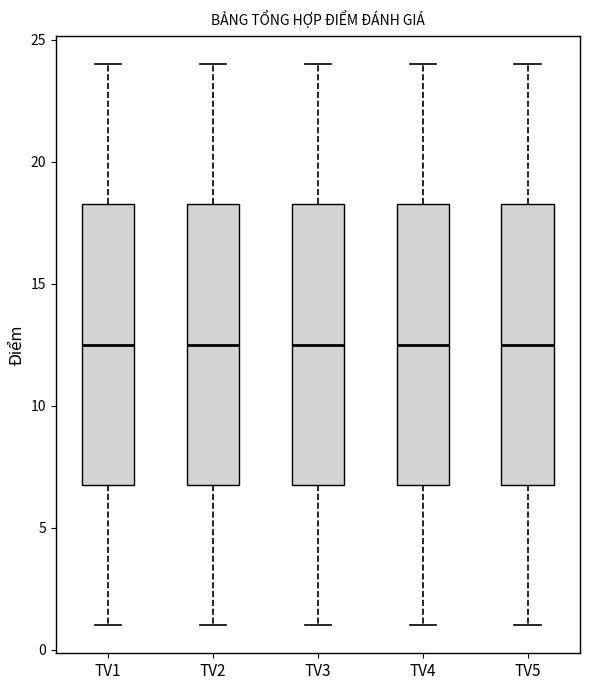

Where does the upper whisker of the box for TV5 end on the y-axis? The values are not printed on the chart, so give them approximately, as read against the axis.

24.0